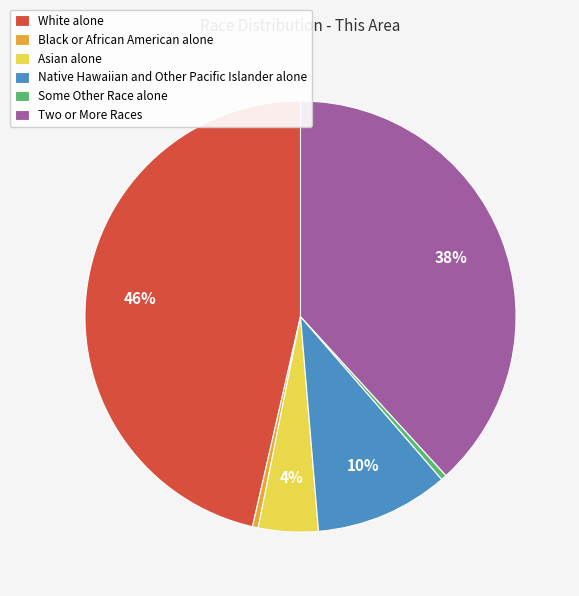

Between Native Hawaiian and Other Pacific Islander alone and Some Other Race alone, which is larger?

Native Hawaiian and Other Pacific Islander alone